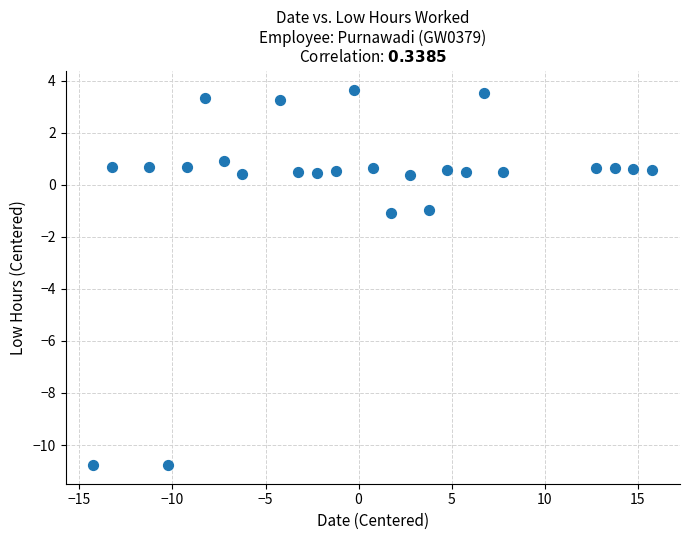

What is the range of X values (max minus min)?

30.0